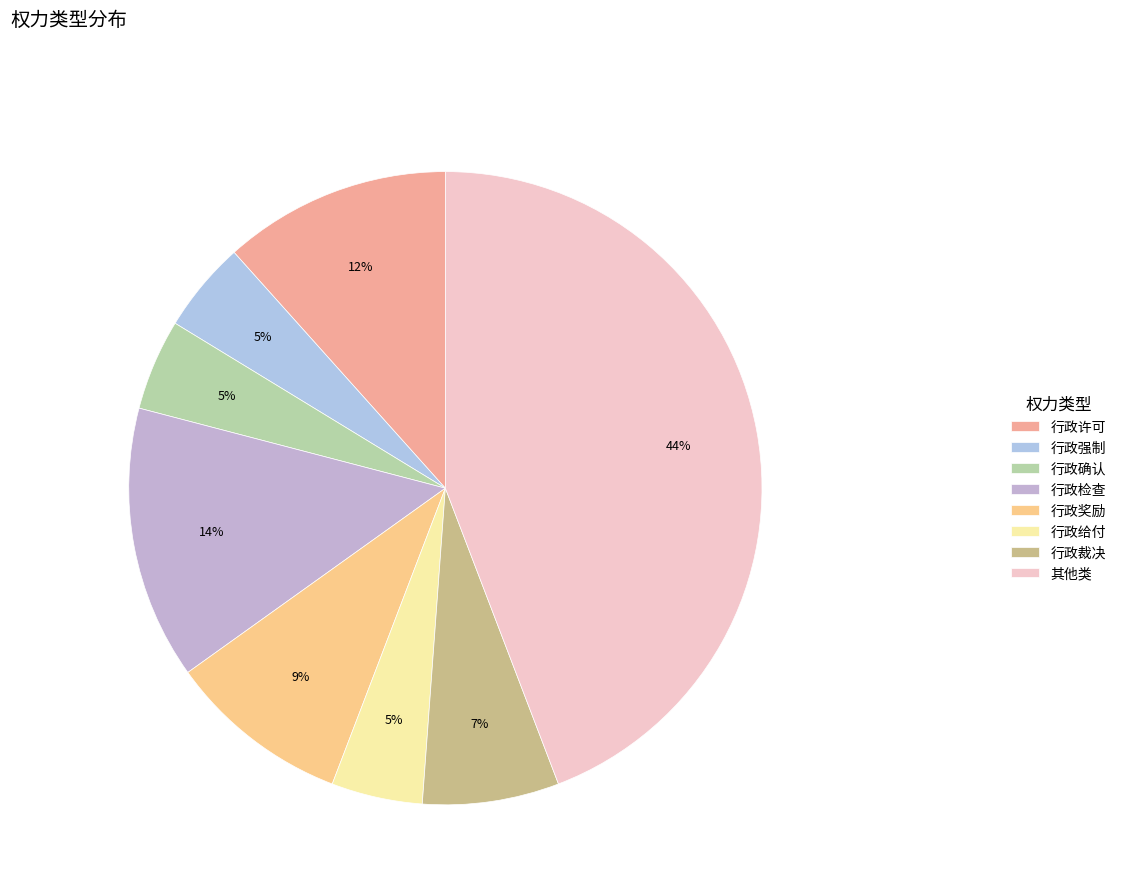

How many slices are in this pie chart?

8